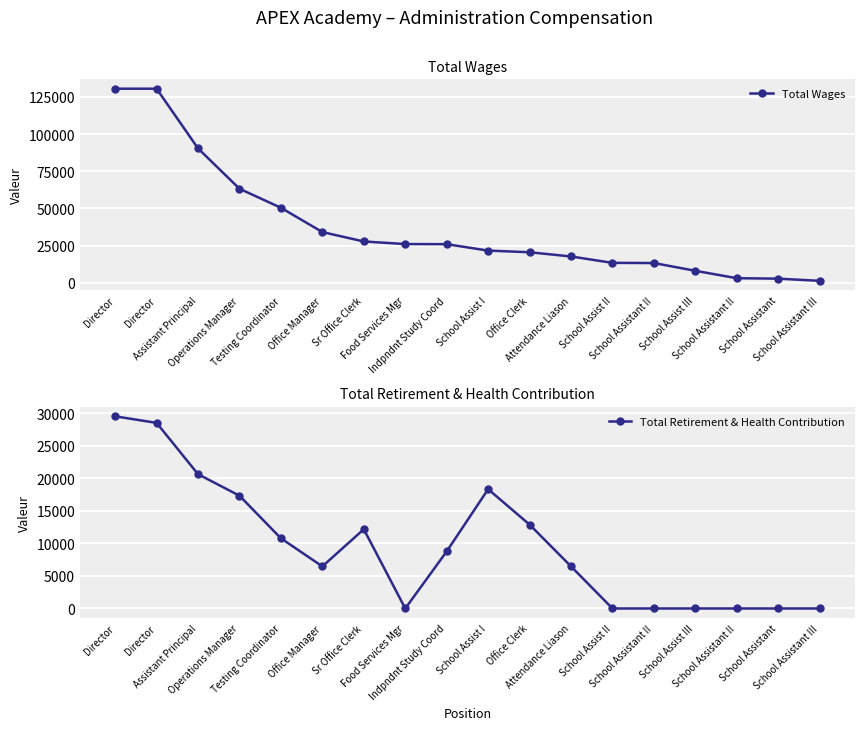

True or false: Total Retirement & Health Contribution and Total Wages intersect in this chart.

False